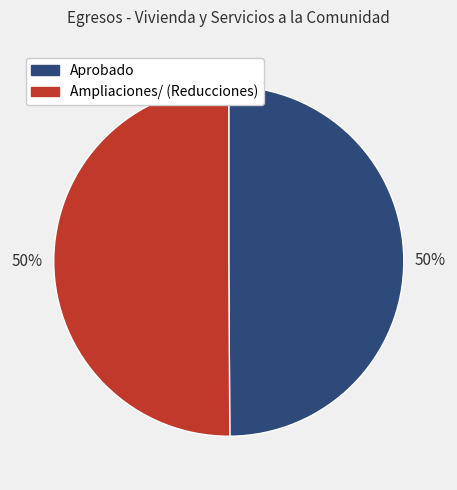

True or false: Aprobado accounts for 42% of the total.

False